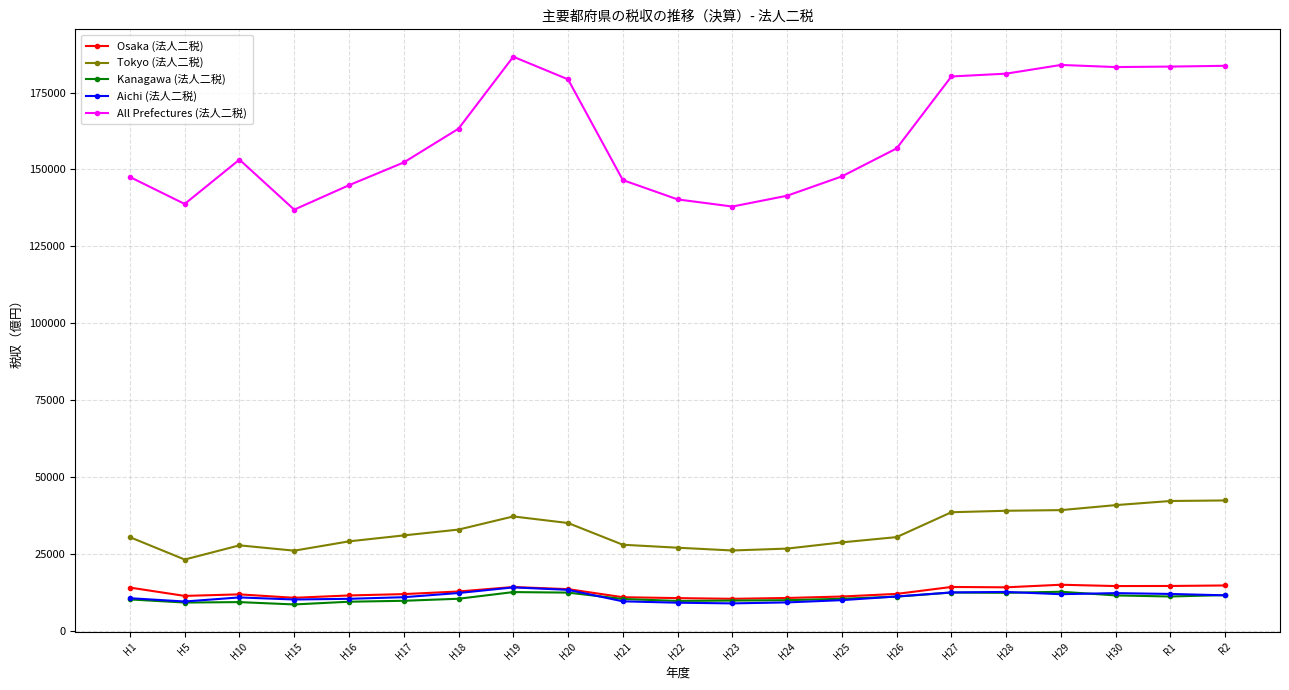

What is the minimum value shown in the chart?

8592.0